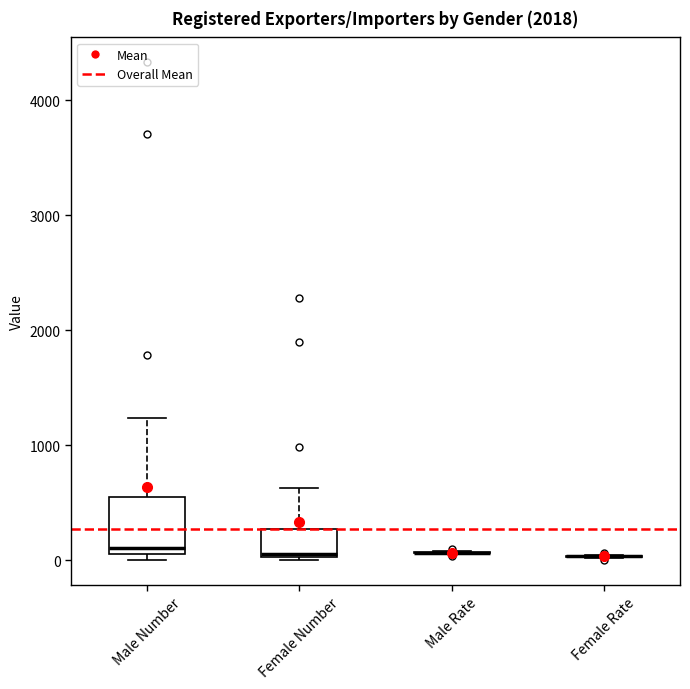

Reading left to right, read every box against the y-axis: the position of its median line, the range the box covers, and the ends of its whiskers. The values are not printed on the chart, so give them approximately, as read against the axis.

Male Number: median 100 (just above the box's lower edge), box 100 to 600, whiskers 0 to 1200
Female Number: median 100, box 0 to 300, whiskers 0 to 600
Male Rate: box collapsed to a line at 100, whiskers 100 to 100
Female Rate: box collapsed to a line at 0, whiskers 0 to 0